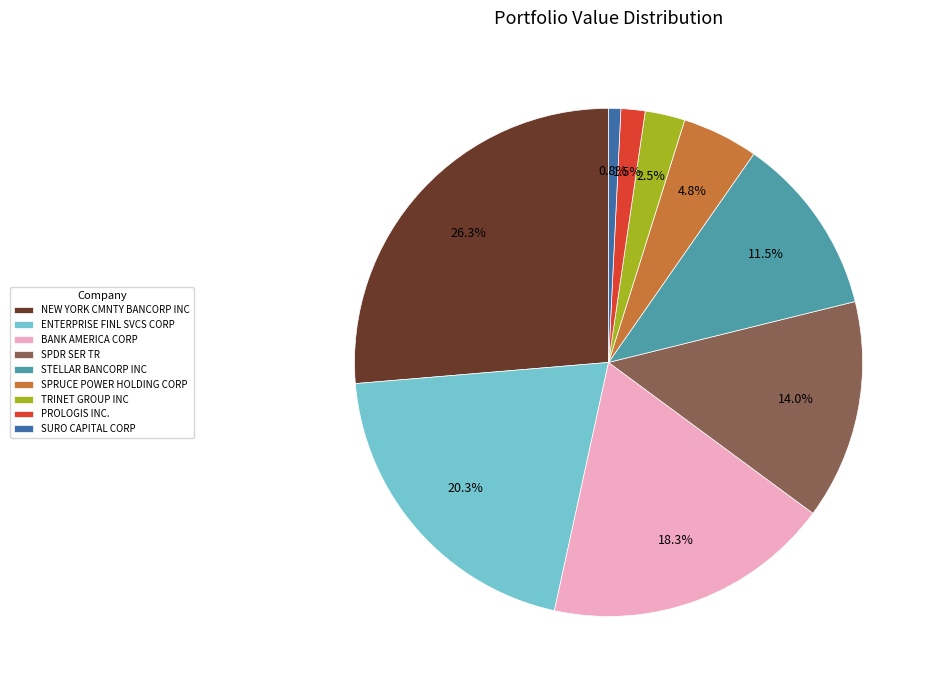

Approximately how many times larger is the value at STELLAR BANCORP INC compared to SURO CAPITAL CORP?

14.8